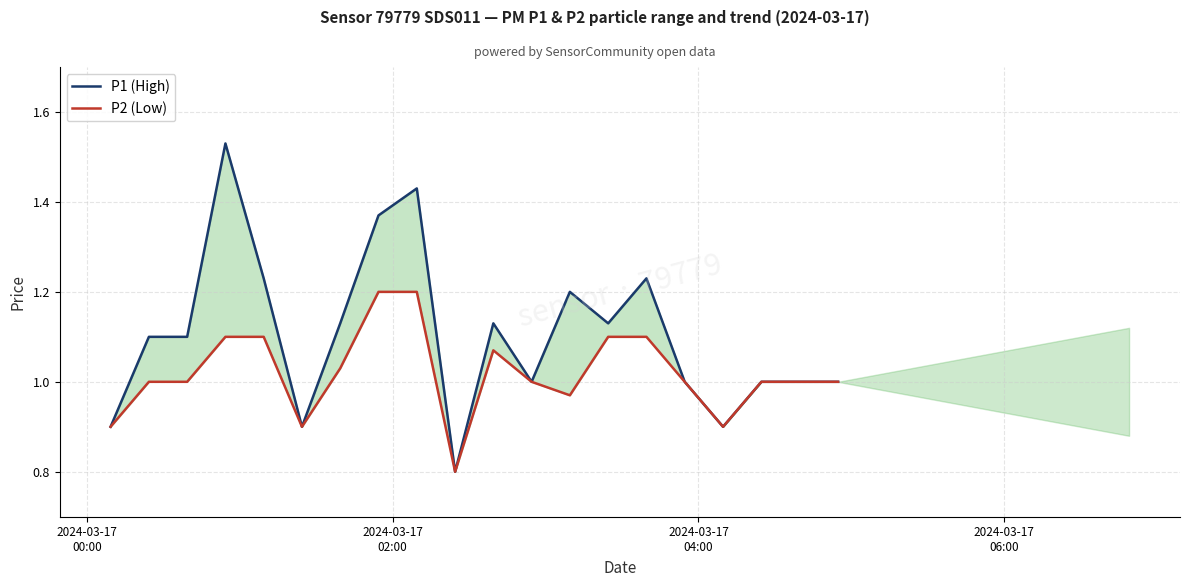

What is the total value across all series at 2024-03-17
06:00?

2.6